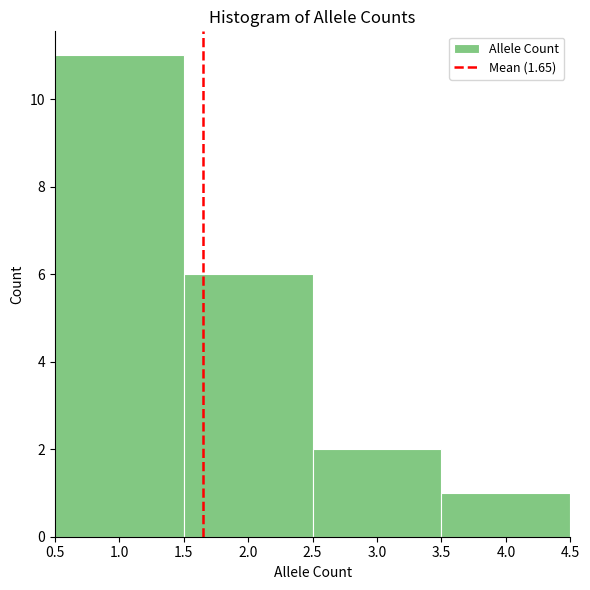

Reading left to right, list every bar in this chart as the range it spans on the x-axis followed by its height. The values are not printed on the chart, so give them approximately, as read against the axis.

0.5 to 1.5: 11
1.5 to 2.5: 6
2.5 to 3.5: 2
3.5 to 4.5: 1